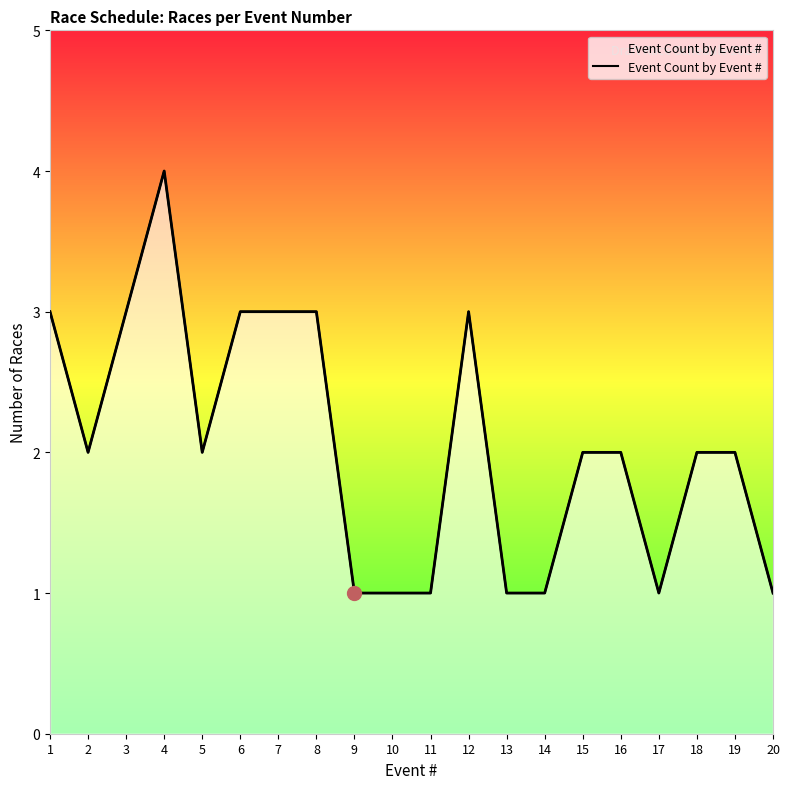

What is the average value?

2